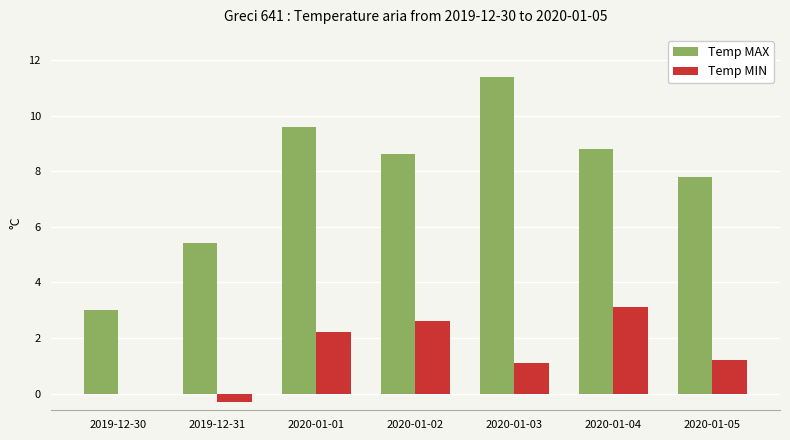

Is it true that Temp MAX equals 11.4 at 2020-01-03?

True